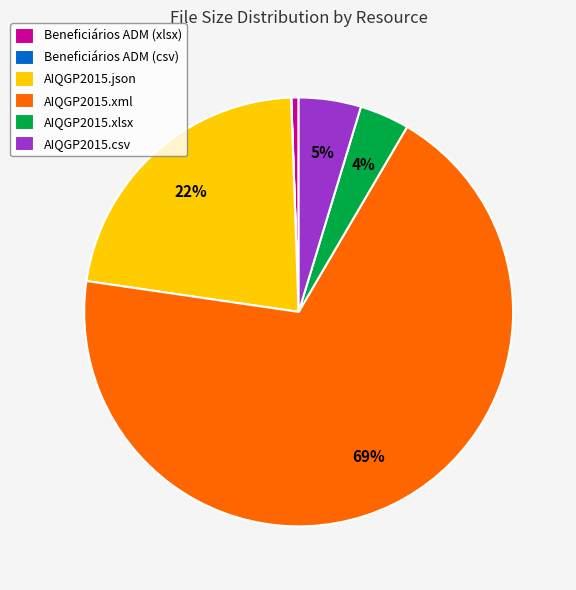

Approximately how many times larger is the value at AIQGP2015.json compared to AIQGP2015.xml?

0.3